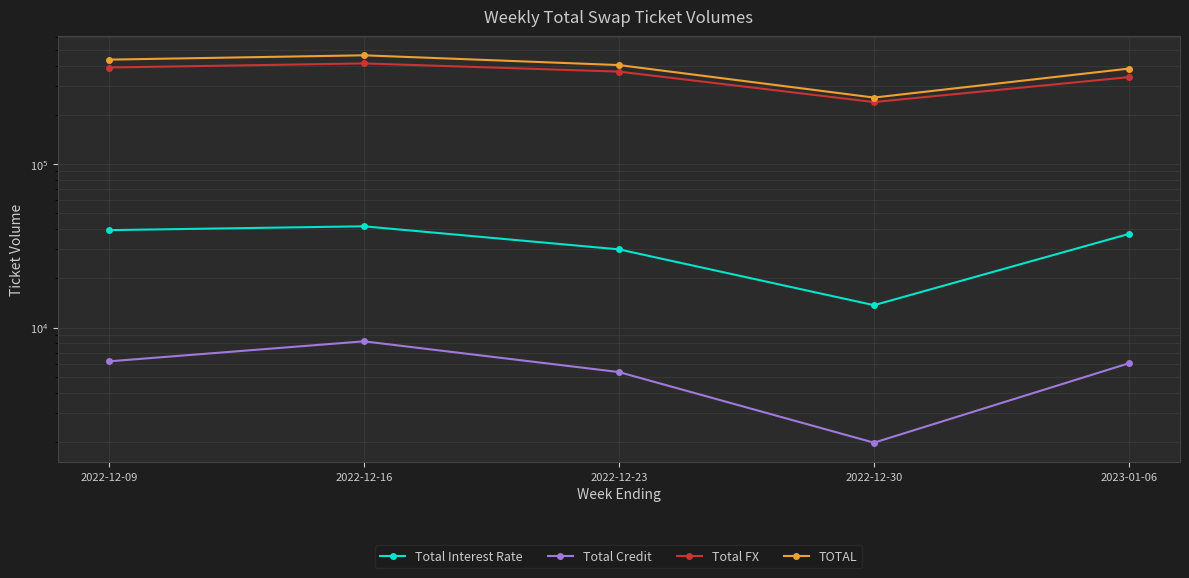

In TOTAL, how many points are lower than both neighbors (excluding endpoints)?

1